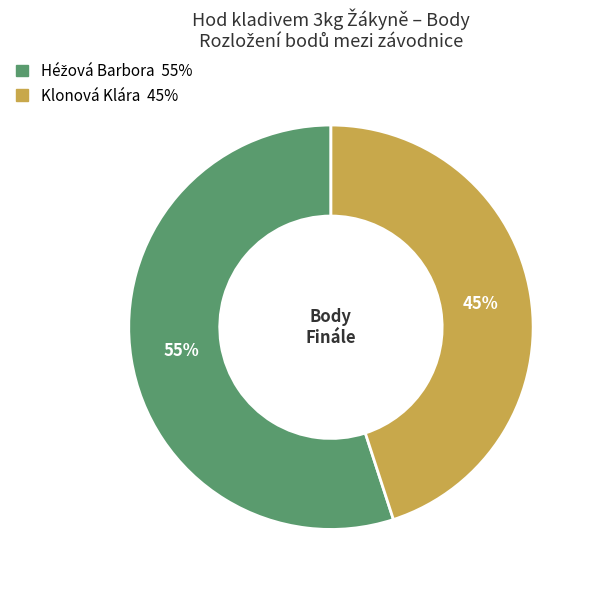

What is the smallest slice in the pie chart?

Klonová Klára